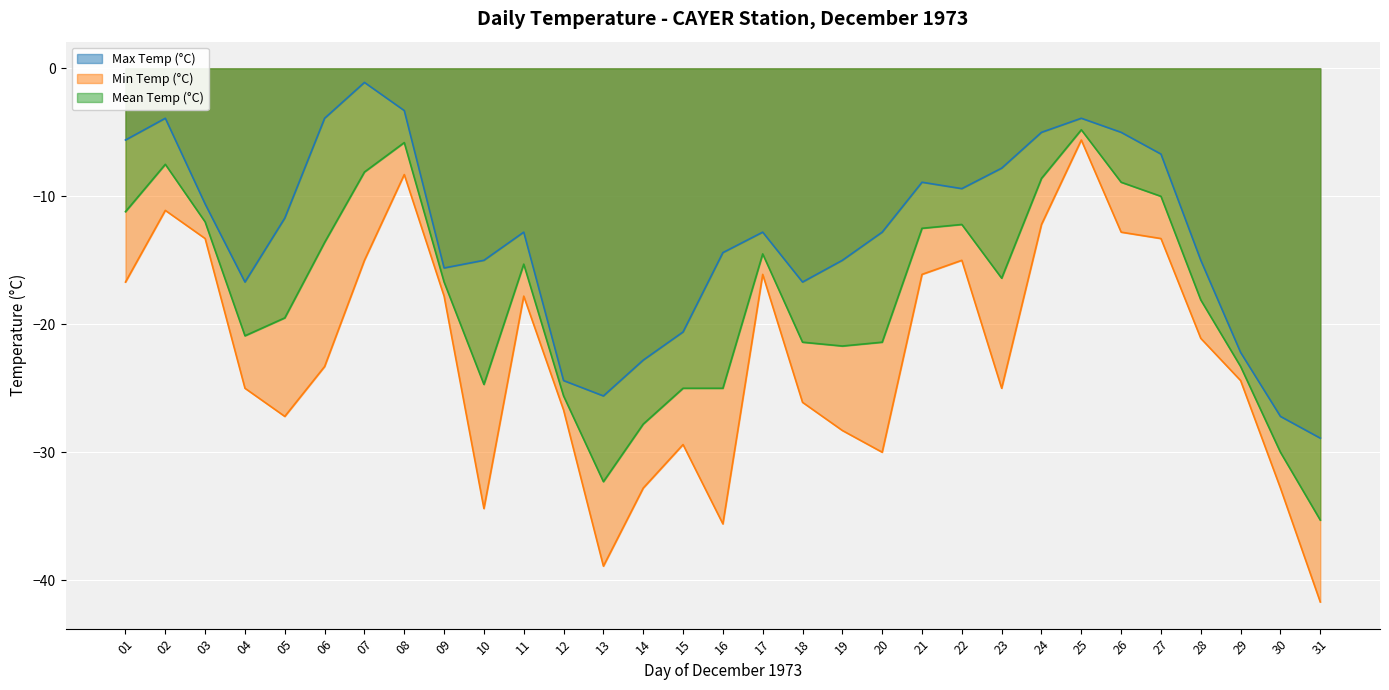

What is the value of the Max Temp (°C) point at the 4th from the left?

-16.7